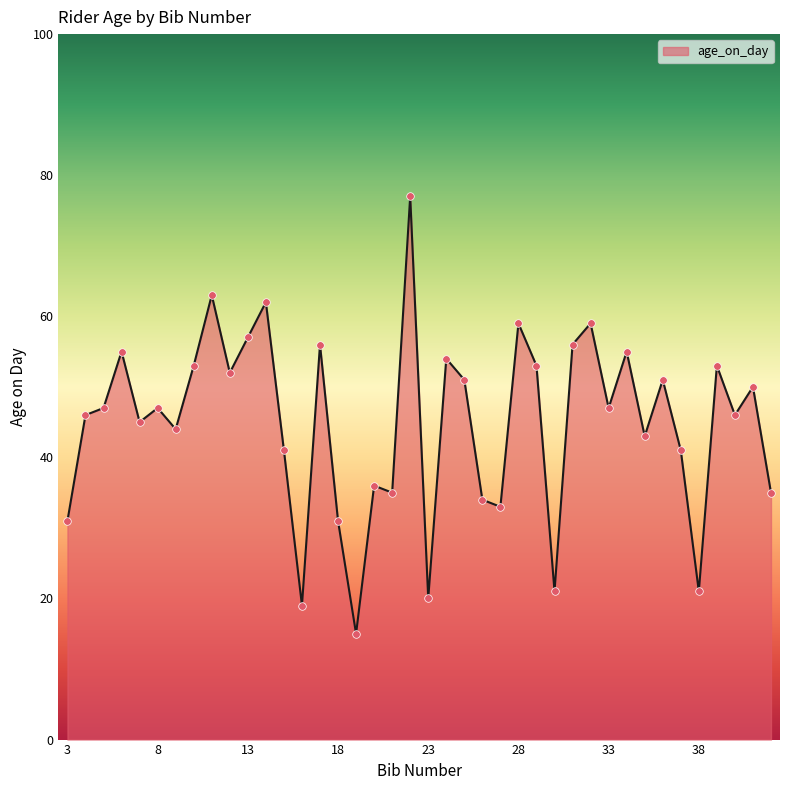

What is the maximum value shown in the chart?

77